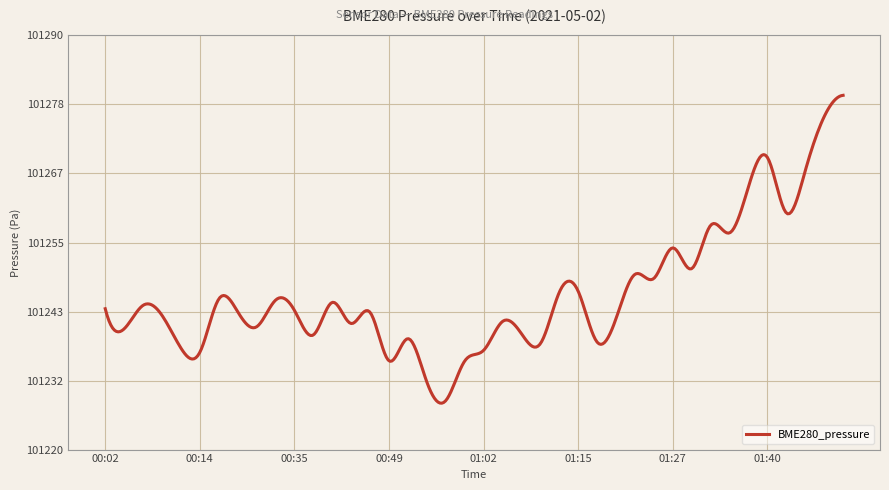

What is the minimum value shown in the chart?

101227.8